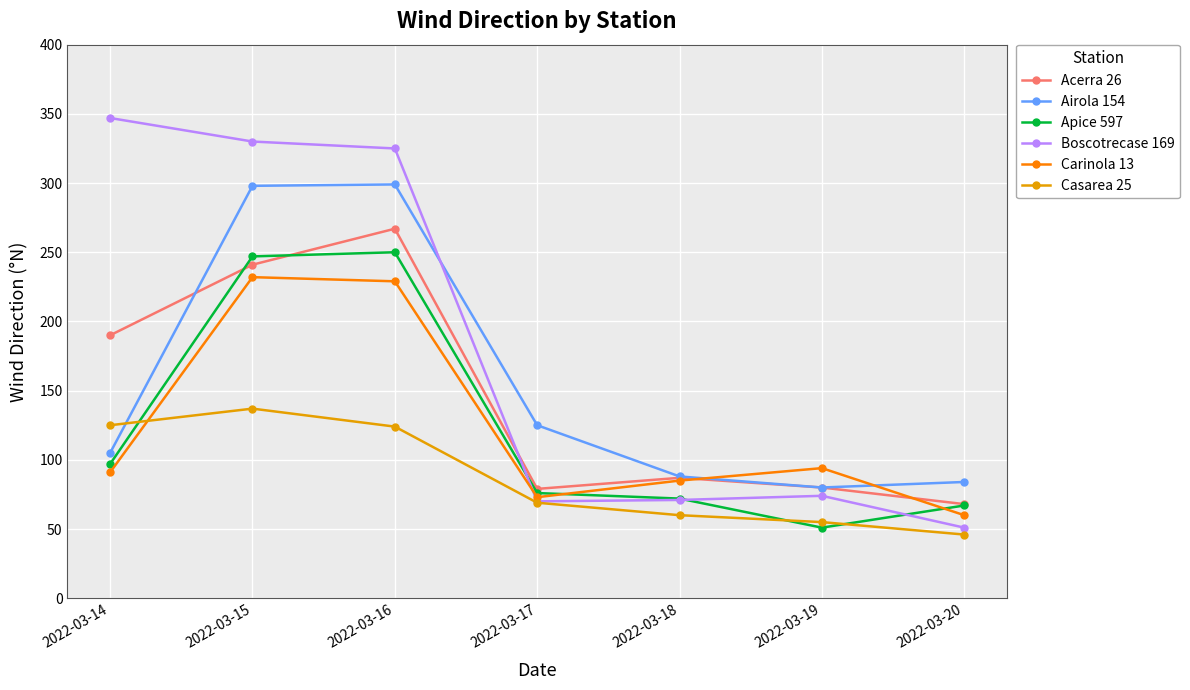

What is the difference between the second highest and second lowest values in the Airola 154 series?

214